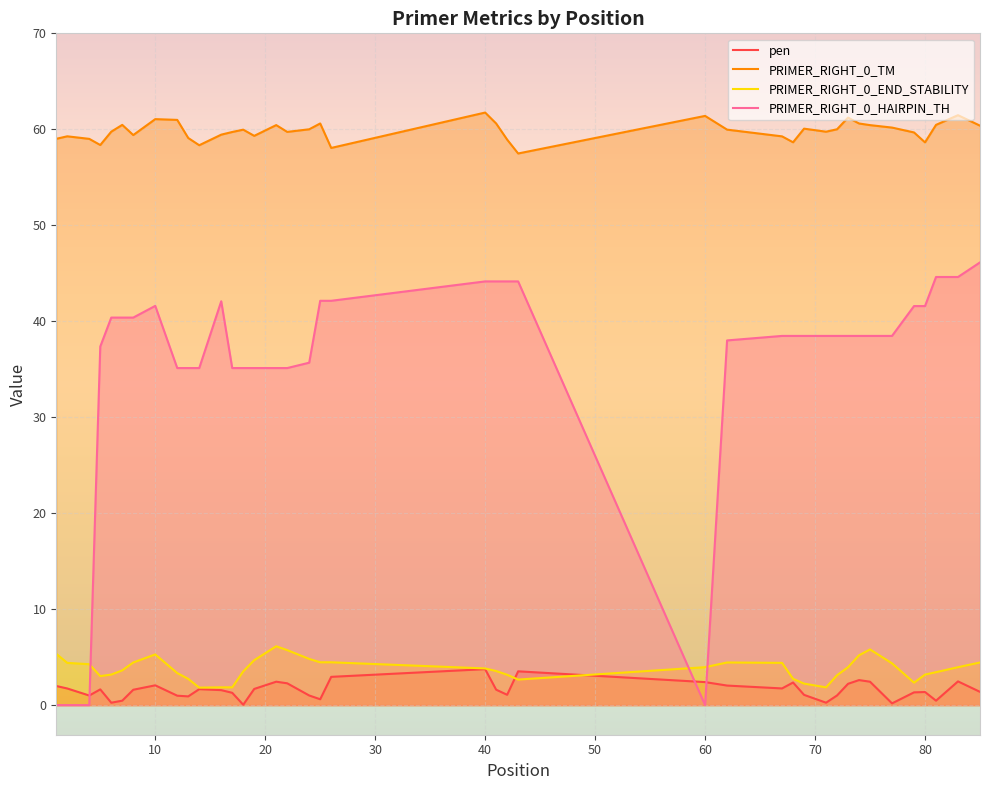

What is the maximum value shown in the chart?

61.7